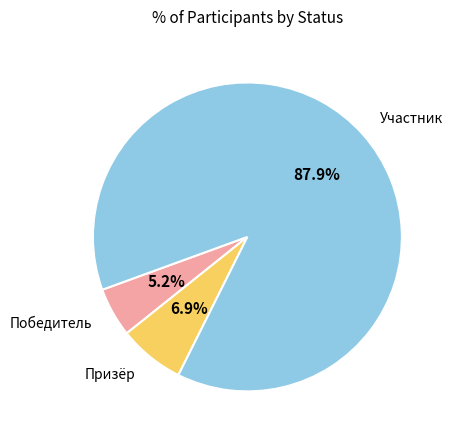

To the nearest percent, what is the average slice percentage?

33%